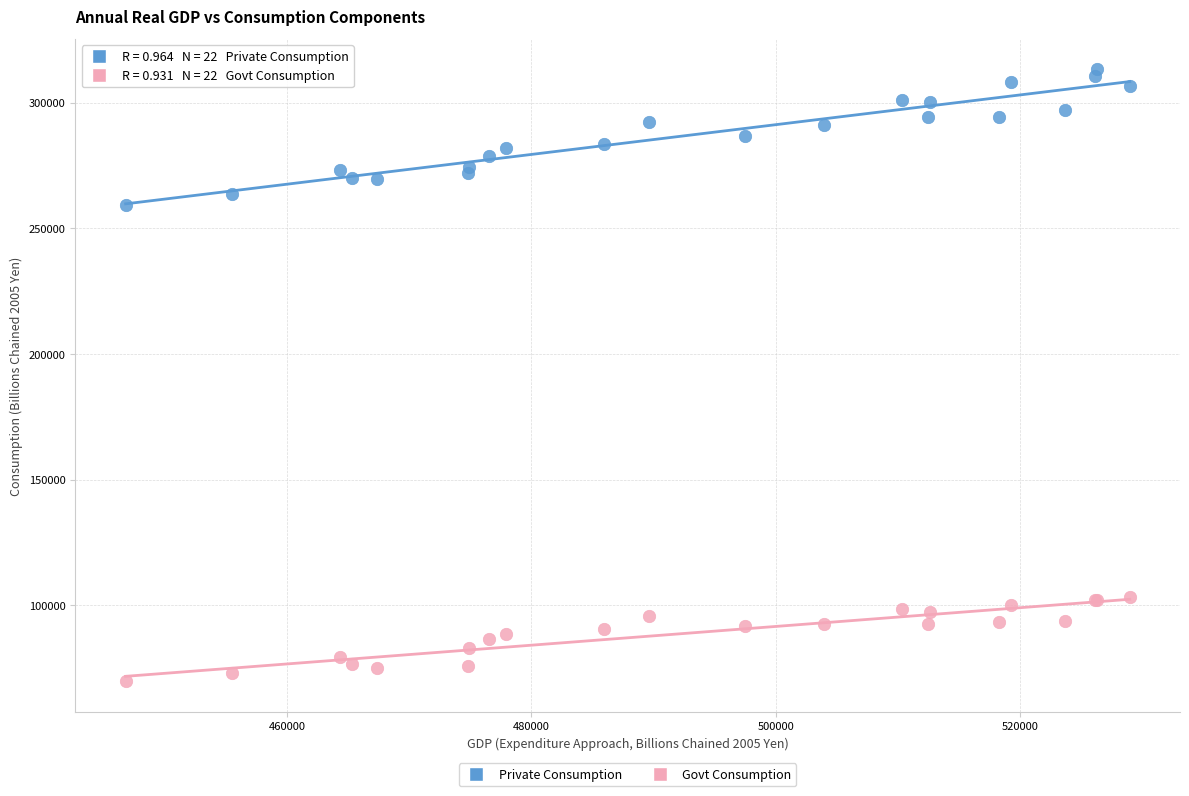

Across all series, what Y value is closest to 191513?

259352.5